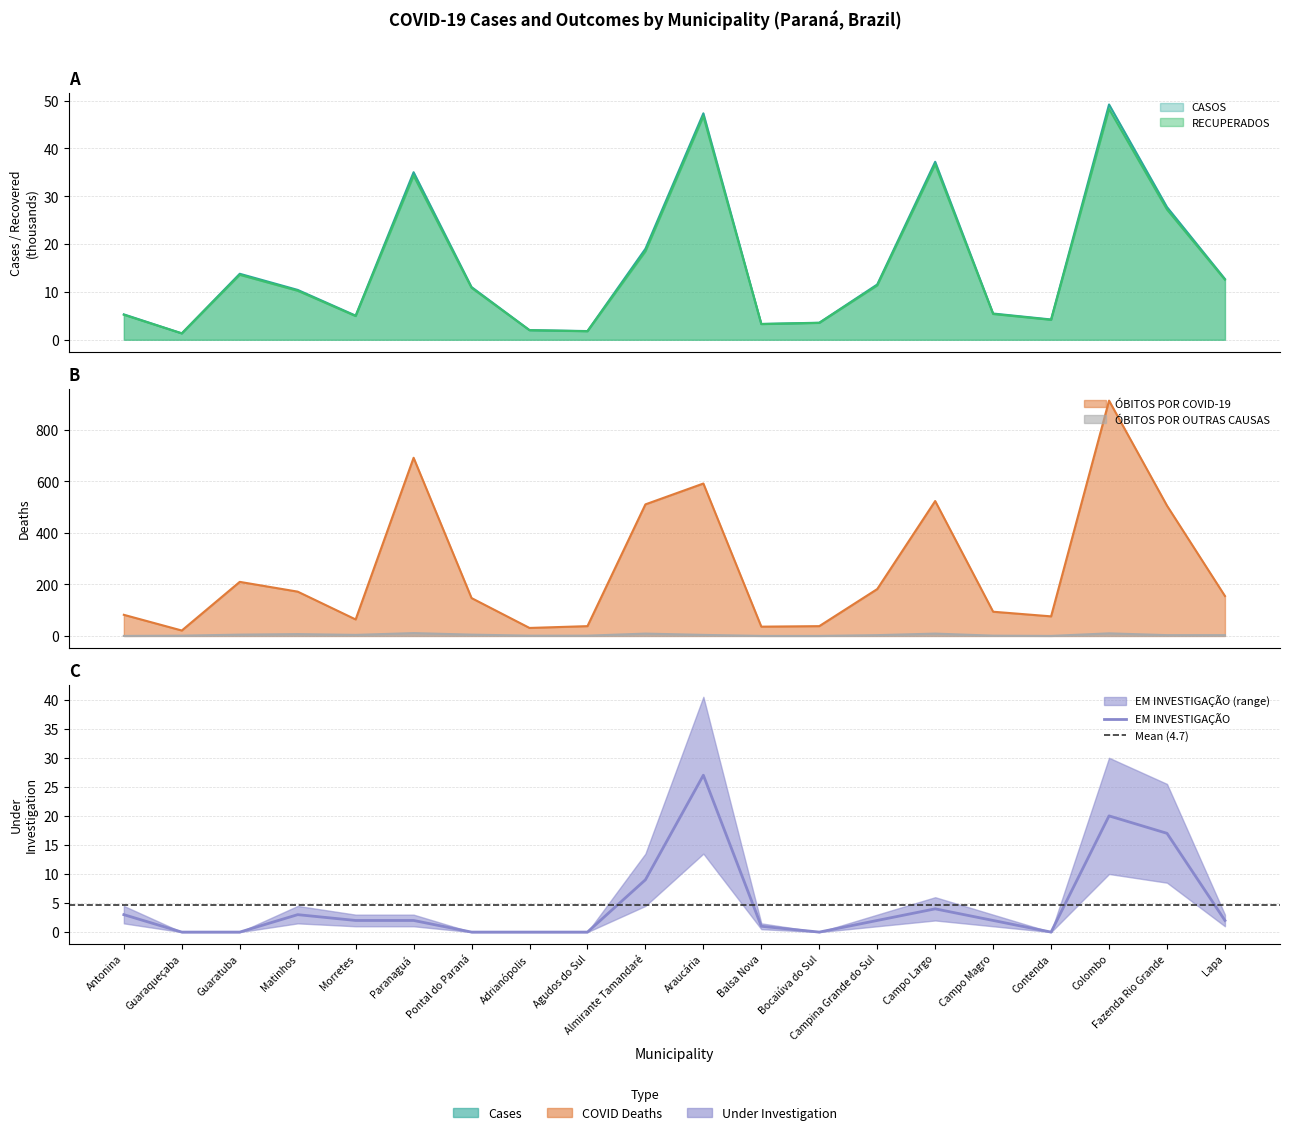

Reading left to right, what are all the values shown in this chart?

CASOS: Antonina=5.3	Guaraqueçaba=1.3	Guaratuba=13.8	Matinhos=10.4	Morretes=5.0	Paranaguá=35.0	Pontal do Paraná=11.0	Adrianópolis=2.0	Agudos do Sul=1.8	Almirante Tamandaré=19.0	Araucária=47.4	Balsa Nova=3.3	Bocaiúva do Sul=3.6	Campina Grande do Sul=11.6	Campo Largo=37.2	Campo Magro=5.5	Contenda=4.2	Colombo=49.2	Fazenda Rio Grande=27.8	Lapa=12.7
RECUPERADOS: Antonina=5.2	Guaraqueçaba=1.3	Guaratuba=13.6	Matinhos=10.2	Morretes=5.0	Paranaguá=34.3	Pontal do Paraná=10.9	Adrianópolis=2.0	Agudos do Sul=1.8	Almirante Tamandaré=18.5	Araucária=46.7	Balsa Nova=3.3	Bocaiúva do Sul=3.5	Campina Grande do Sul=11.4	Campo Largo=36.7	Campo Magro=5.4	Contenda=4.2	Colombo=48.3	Fazenda Rio Grande=27.2	Lapa=12.6
ÓBITOS POR COVID-19: Antonina=82.0	Guaraqueçaba=21.0	Guaratuba=210.0	Matinhos=172.0	Morretes=64.0	Paranaguá=692.0	Pontal do Paraná=147.0	Adrianópolis=31.0	Agudos do Sul=38.0	Almirante Tamandaré=511.0	Araucária=592.0	Balsa Nova=36.0	Bocaiúva do Sul=38.0	Campina Grande do Sul=182.0	Campo Largo=524.0	Campo Magro=94.0	Contenda=76.0	Colombo=914.0	Fazenda Rio Grande=506.0	Lapa=155.0
EM INVESTIGAÇÃO: Antonina=3.0	Guaraqueçaba=0.0	Guaratuba=0.0	Matinhos=3.0	Morretes=2.0	Paranaguá=2.0	Pontal do Paraná=0.0	Adrianópolis=0.0	Agudos do Sul=0.0	Almirante Tamandaré=9.0	Araucária=27.0	Balsa Nova=1.0	Bocaiúva do Sul=0.0	Campina Grande do Sul=2.0	Campo Largo=4.0	Campo Magro=2.0	Contenda=0.0	Colombo=20.0	Fazenda Rio Grande=17.0	Lapa=2.0
ÓBITOS POR OUTRAS CAUSAS: Antonina=0.0	Guaraqueçaba=1.0	Guaratuba=5.0	Matinhos=7.0	Morretes=4.0	Paranaguá=11.0	Pontal do Paraná=5.0	Adrianópolis=1.0	Agudos do Sul=1.0	Almirante Tamandaré=9.0	Araucária=4.0	Balsa Nova=0.0	Bocaiúva do Sul=0.0	Campina Grande do Sul=3.0	Campo Largo=9.0	Campo Magro=1.0	Contenda=0.0	Colombo=10.0	Fazenda Rio Grande=3.0	Lapa=3.0